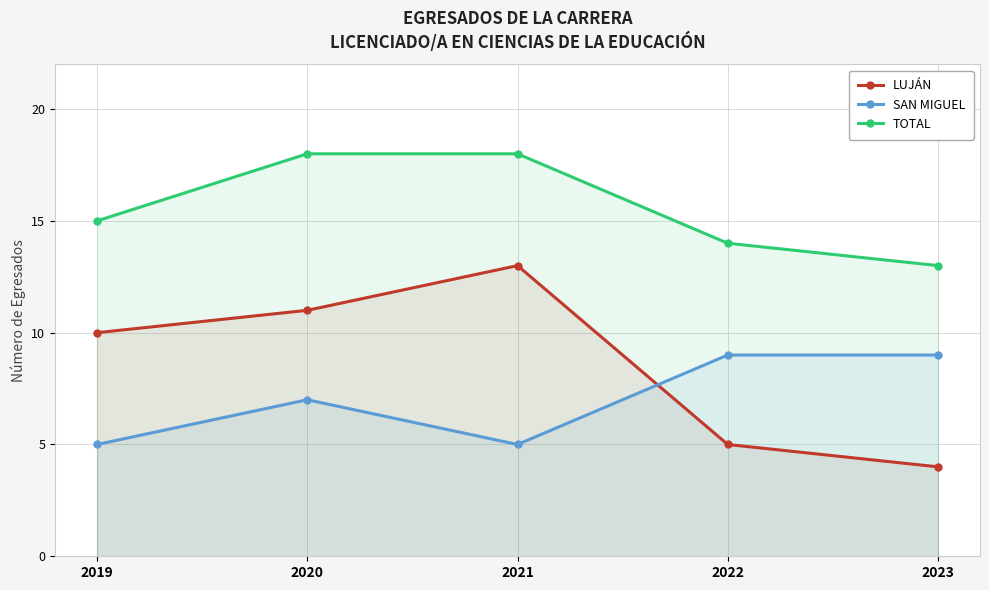

What is the value of the SAN MIGUEL point at the 3rd from the left?

5